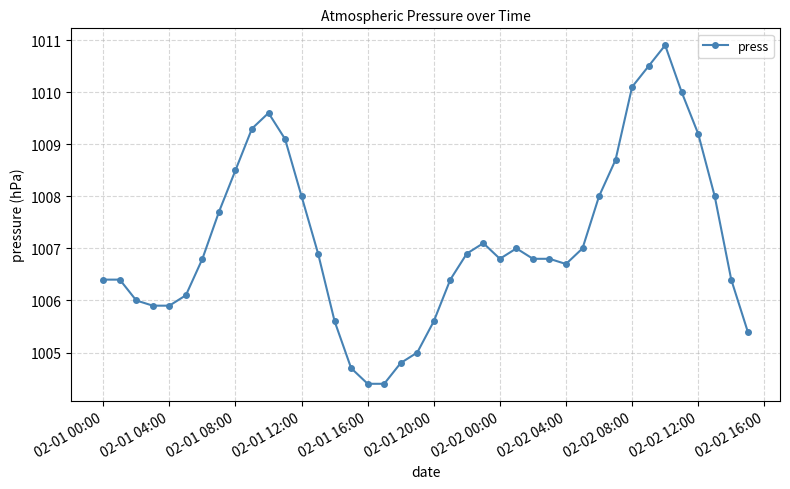

What is the sum of all values?

40285.8